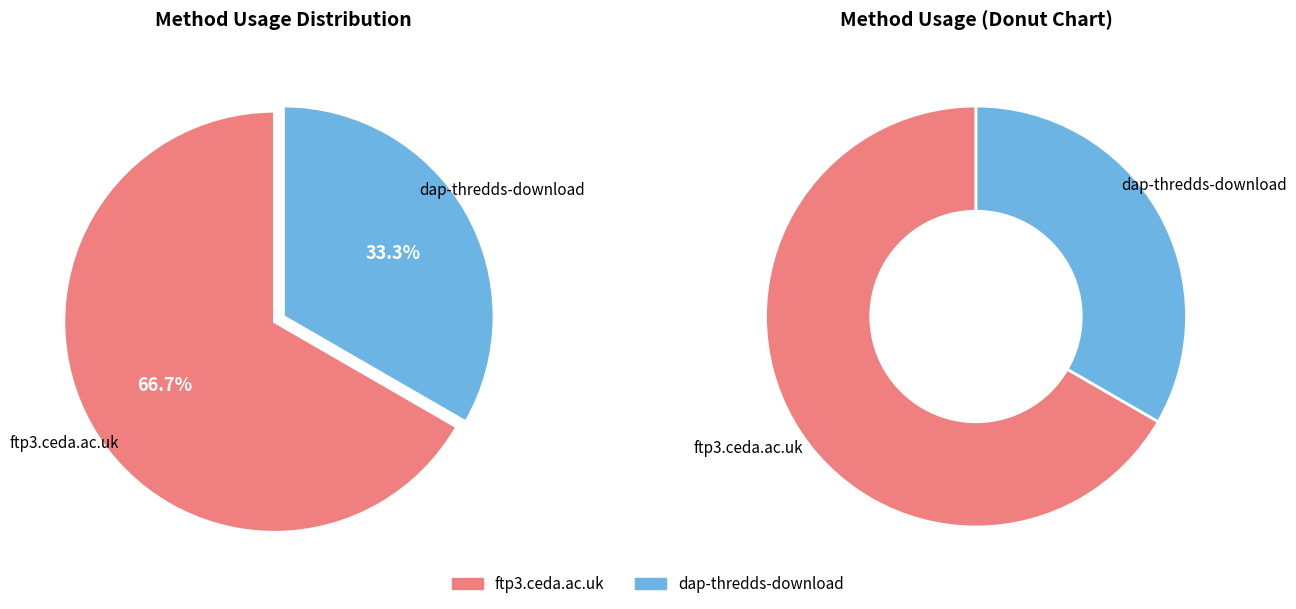

Is ftp3.ceda.ac.uk the majority of the pie?

Yes